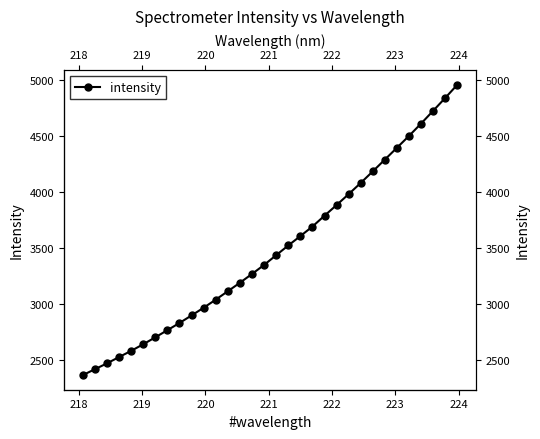

Is it true that the value at 14 is 1617.1?

False